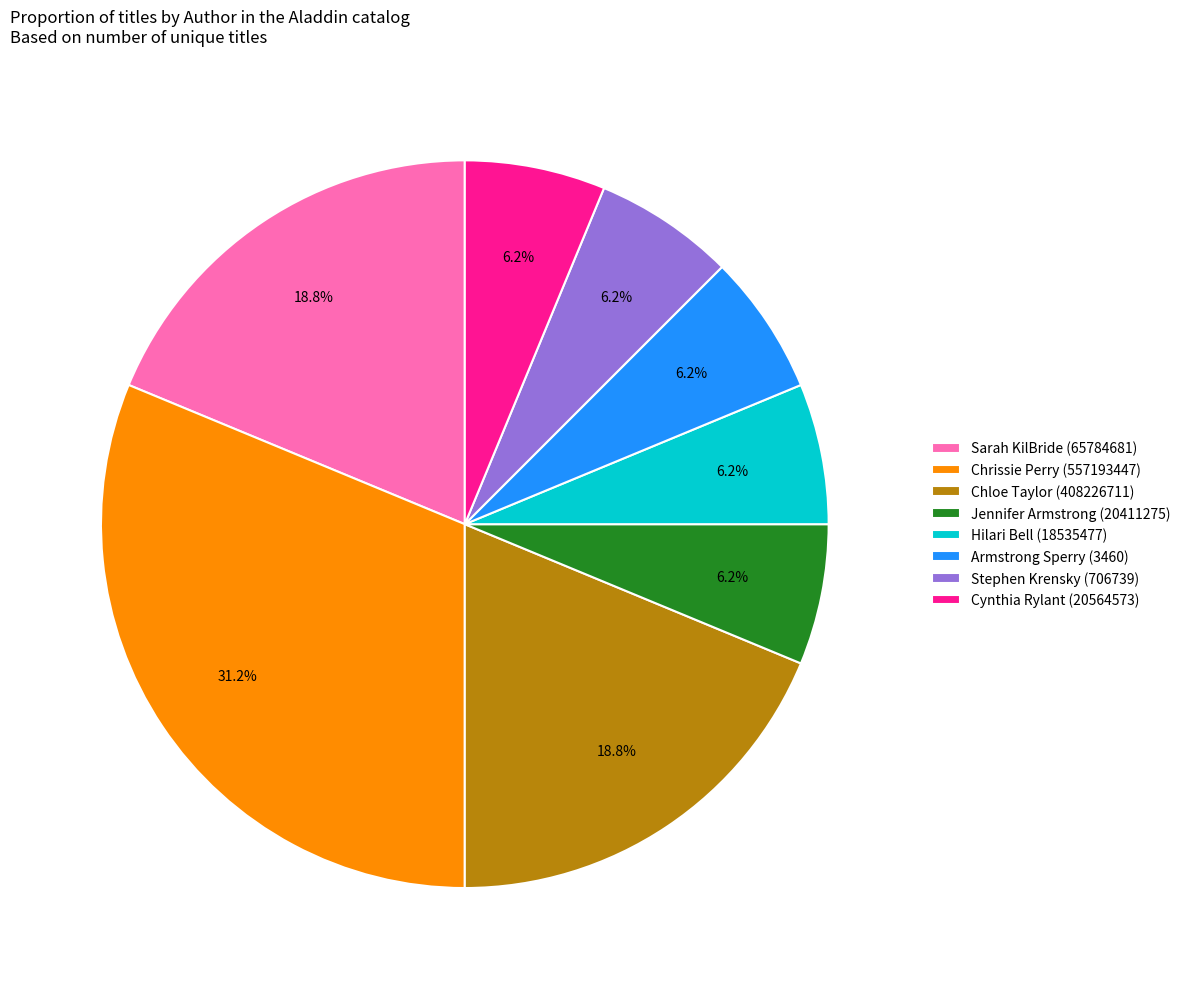

Which category has the biggest portion of the pie?

Chrissie Perry (557193447)